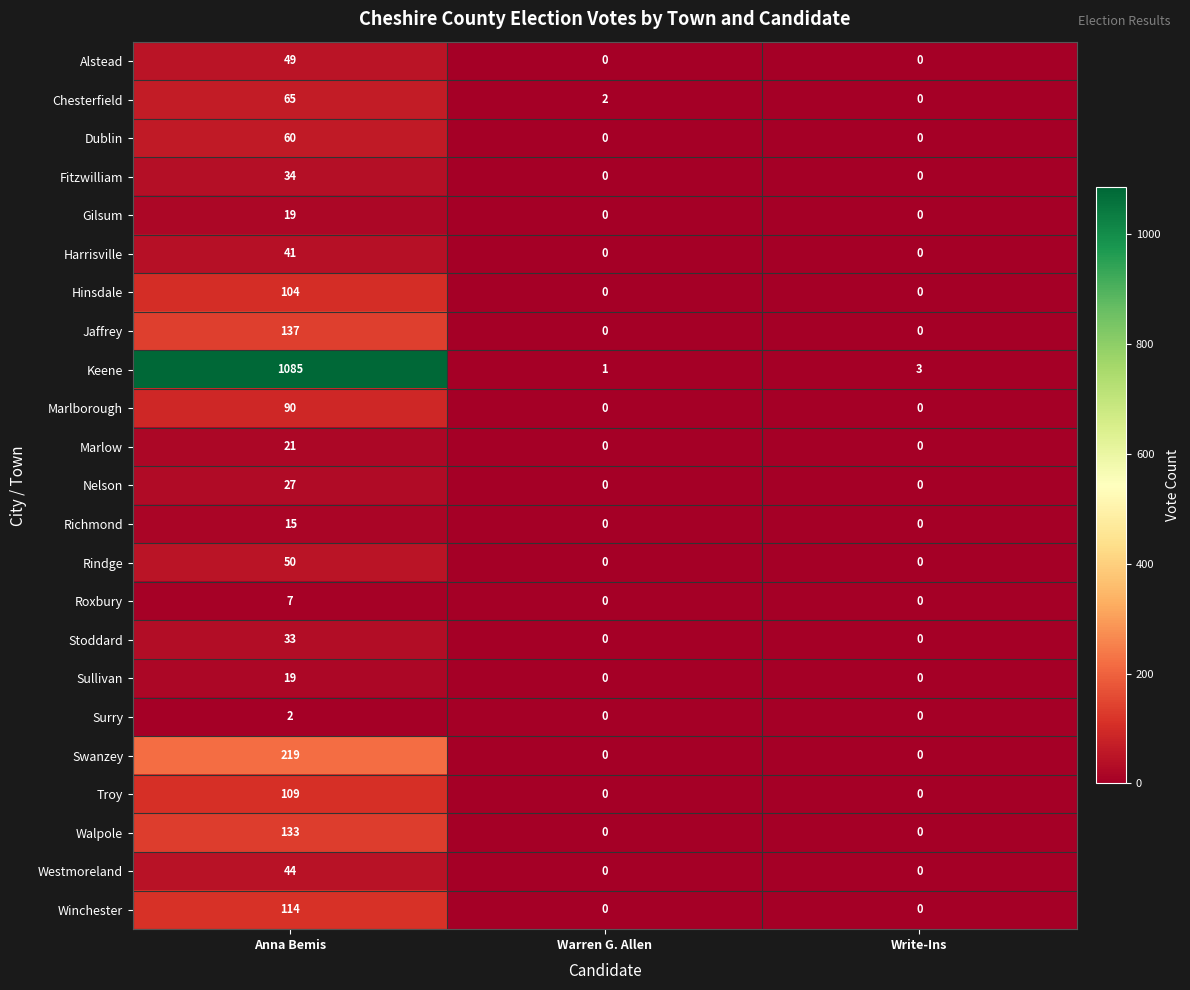

True or false: Westmoreland has a value of -27 at Warren G. Allen.

False